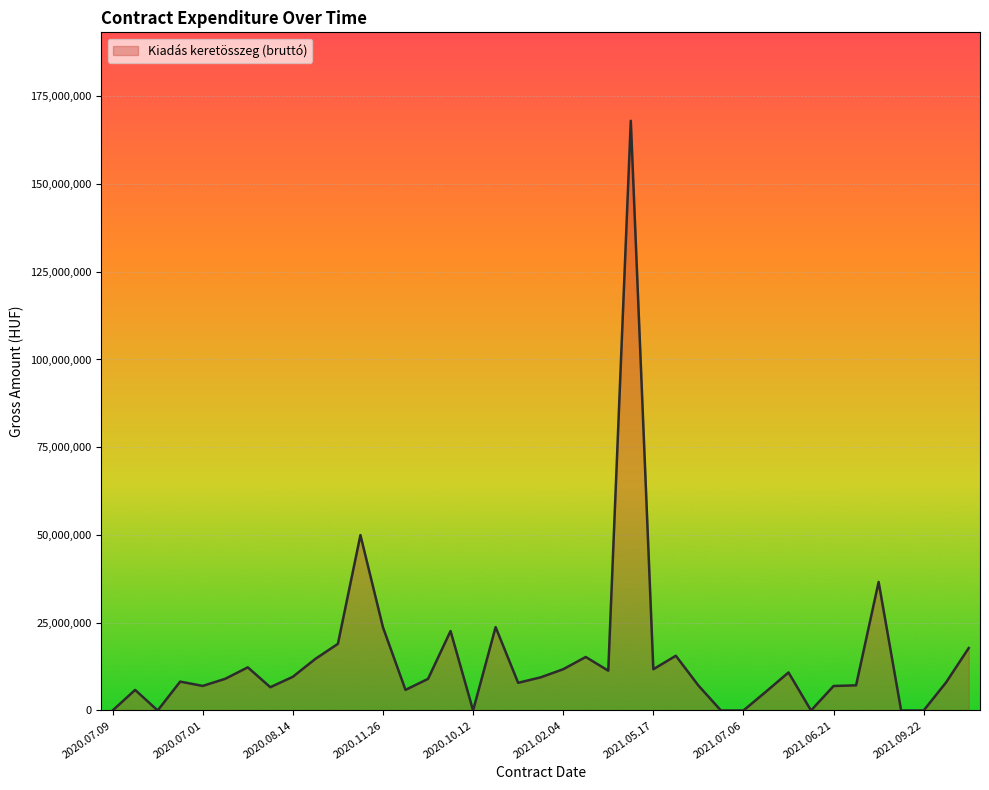

What is the difference between the maximum and minimum values?

168000000